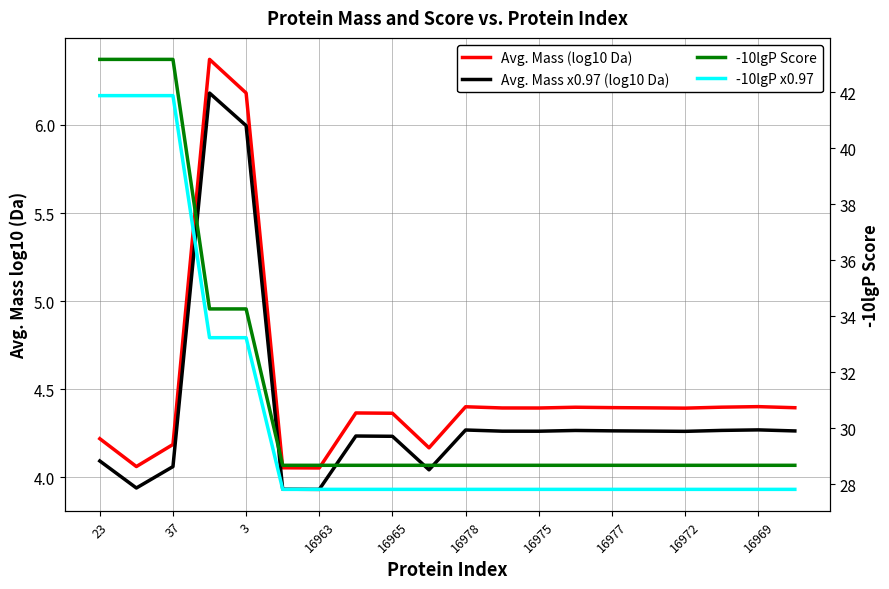

Reading left to right, what are all the values shown in this chart?

Avg. Mass (log10 Da): 4.2	4.1	4.2	6.4	6.2	4.1	4.1	4.4	4.4	4.2	4.4	4.4	4.4	4.4	4.4	4.4	4.4	4.4	4.4	4.4
Avg. Mass x0.97 (log10 Da): 4.1	3.9	4.1	6.2	6.0	3.9	3.9	4.2	4.2	4.0	4.3	4.3	4.3	4.3	4.3	4.3	4.3	4.3	4.3	4.3
-10lgP Score: 43.2	43.2	43.2	34.3	34.3	28.7	28.7	28.7	28.7	28.7	28.7	28.7	28.7	28.7	28.7	28.7	28.7	28.7	28.7	28.7
-10lgP x0.97: 41.9	41.9	41.9	33.2	33.2	27.8	27.8	27.8	27.8	27.8	27.8	27.8	27.8	27.8	27.8	27.8	27.8	27.8	27.8	27.8